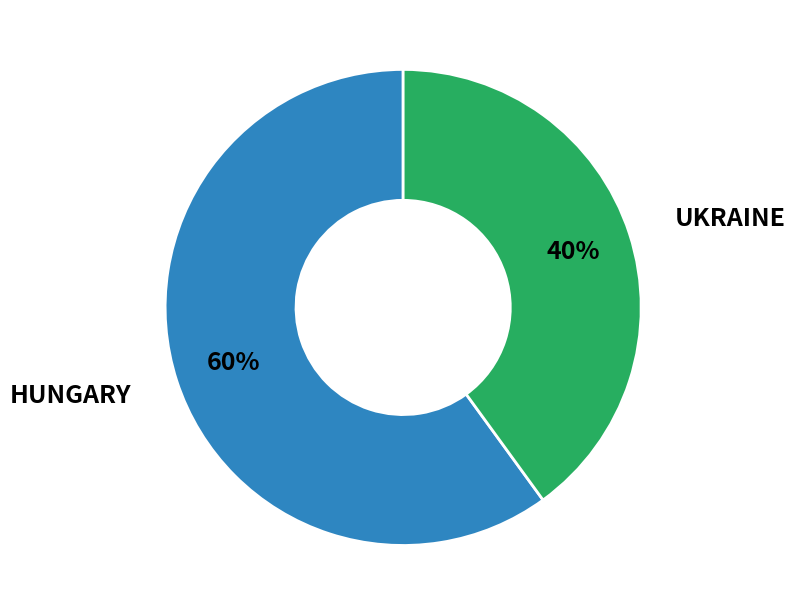

To the nearest percent, what is the average slice percentage?

50%